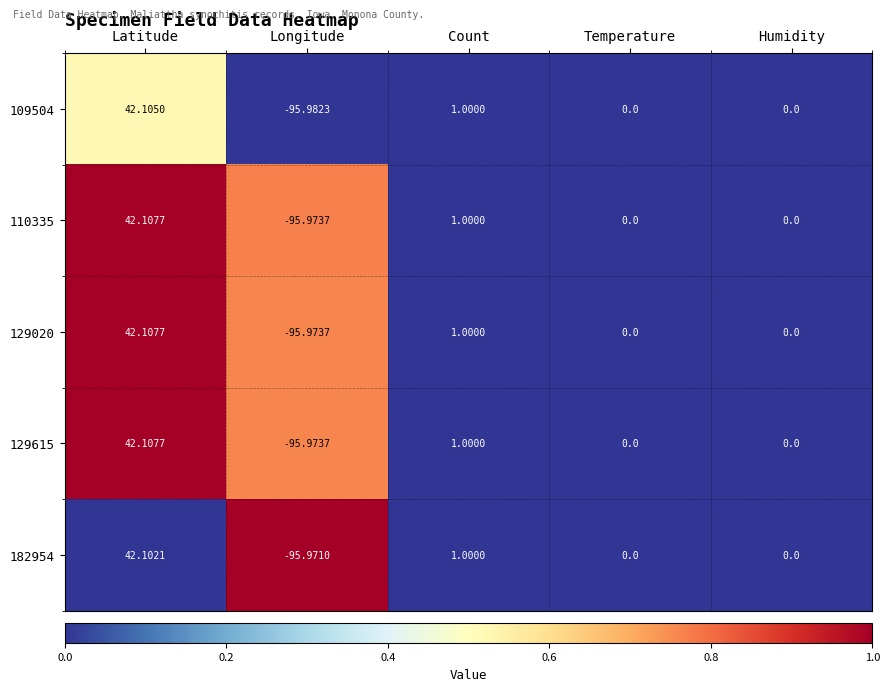

At which category is the sum across all series the highest?

Latitude